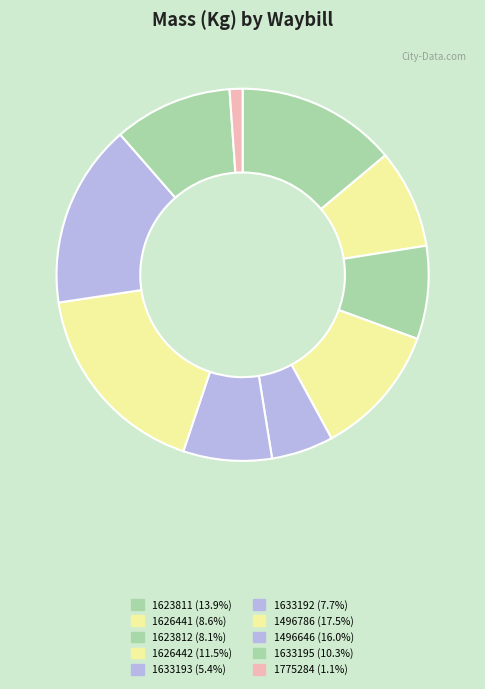

How many segments does this pie chart have?

10